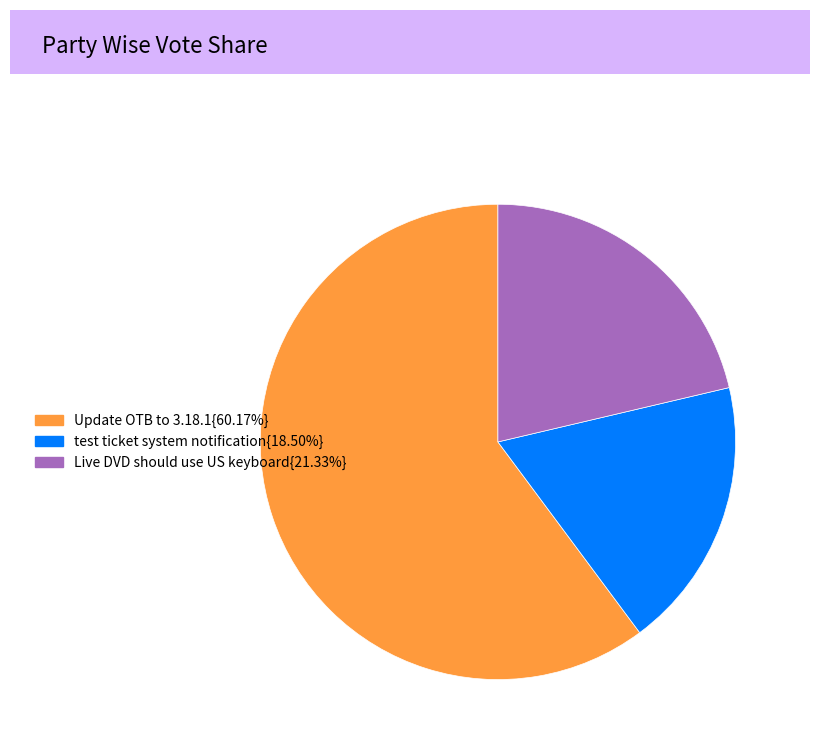

Does Update OTB to 3.18.1{60.17%} represent more than half of the total?

Yes